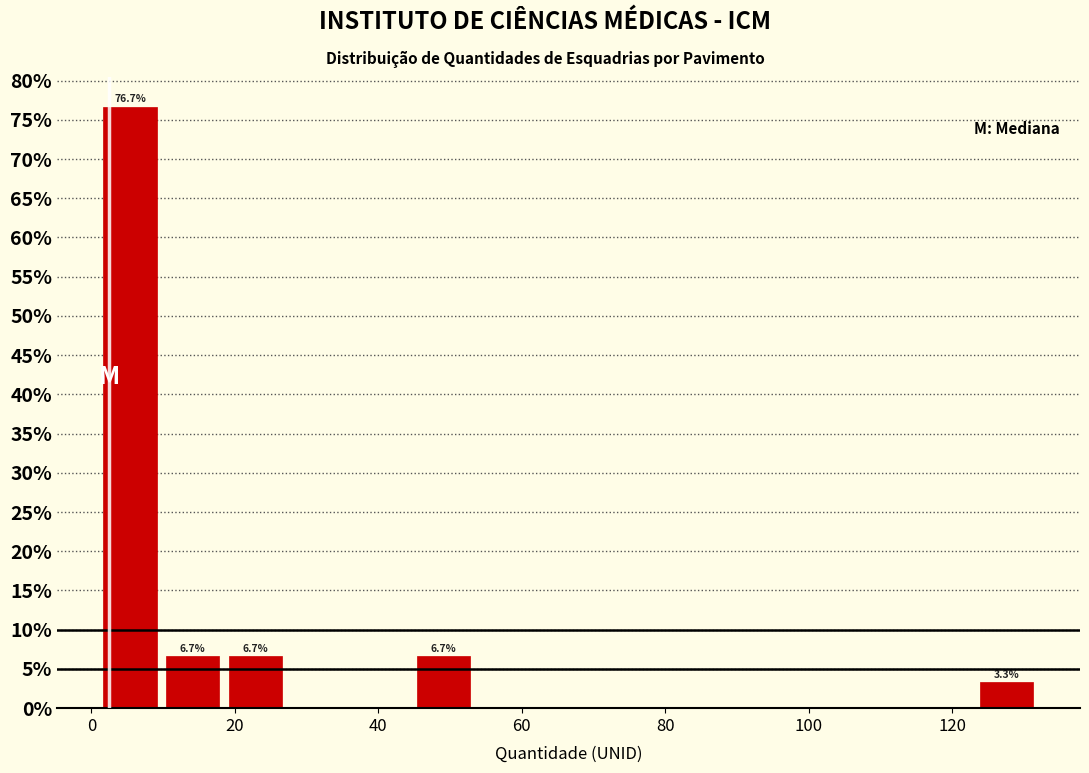

Over which range of the x-axis is the bar tallest?

2 to 10